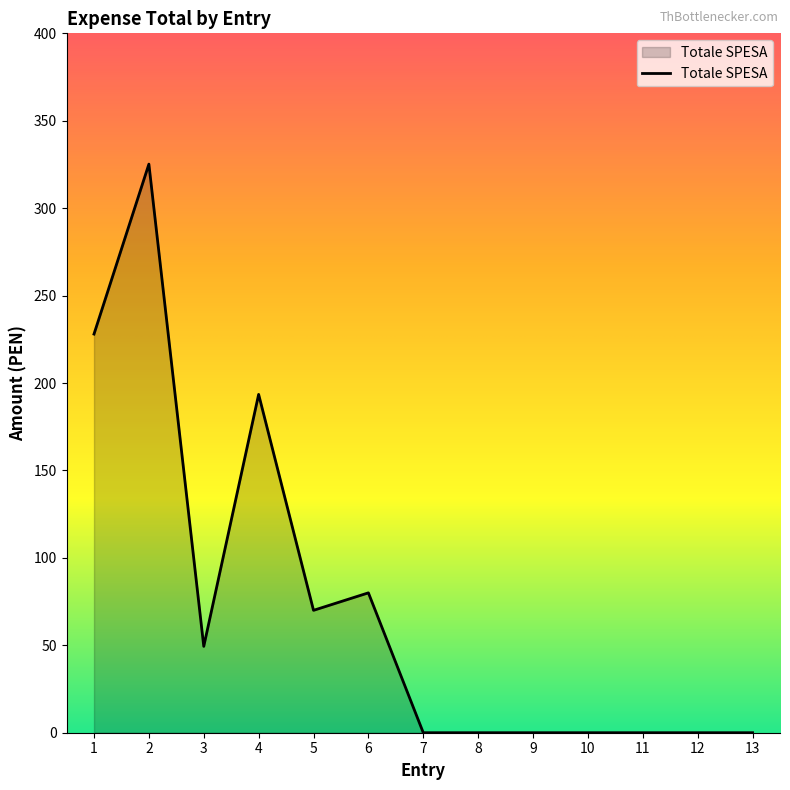

Which label corresponds to the largest value in the chart?

2